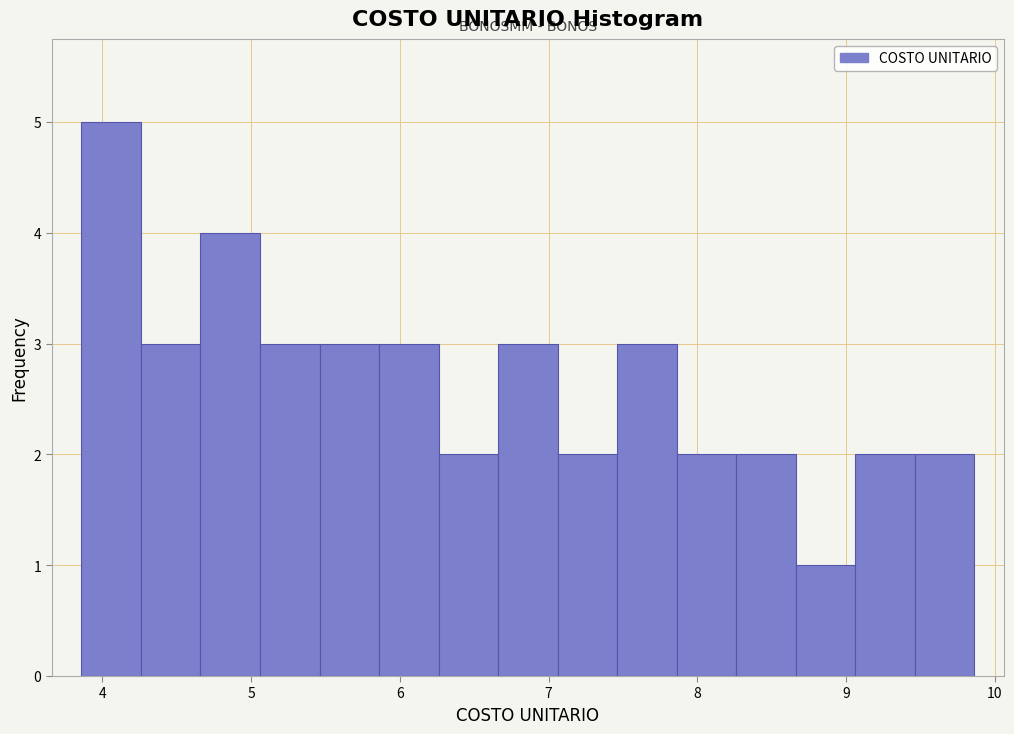

Reading left to right, transcribe this chart: for each bar, give the range it covers on the x-axis and its height. Neither the bar edges nor the heights are printed on the chart, so give them approximately, as read against the axes.

3.9 to 4.3: 5
4.3 to 4.7: 3
4.7 to 5.1: 4
5.1 to 5.5: 3
5.5 to 5.9: 3
5.9 to 6.3: 3
6.3 to 6.7: 2
6.7 to 7.1: 3
7.1 to 7.5: 2
7.5 to 7.9: 3
7.9 to 8.3: 2
8.3 to 8.7: 2
8.7 to 9.1: 1
9.1 to 9.5: 2
9.5 to 9.9: 2